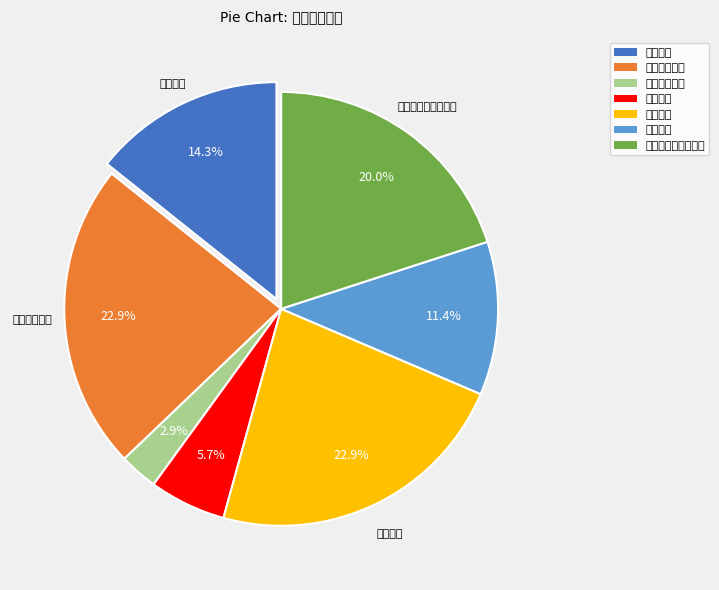

What is the smallest slice in the pie chart?

双随机一公开